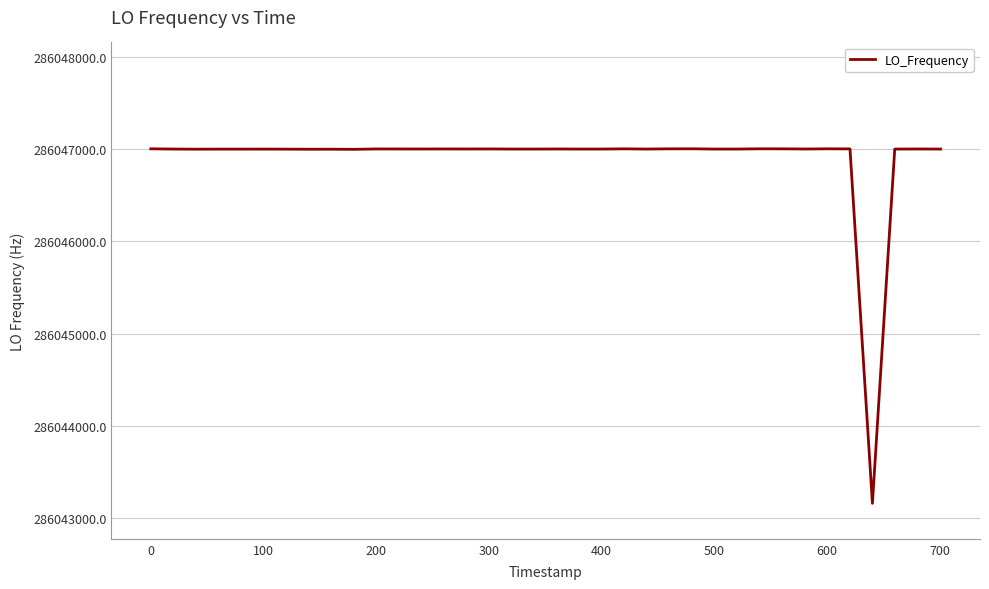

What is the smallest value displayed?

286043162.1